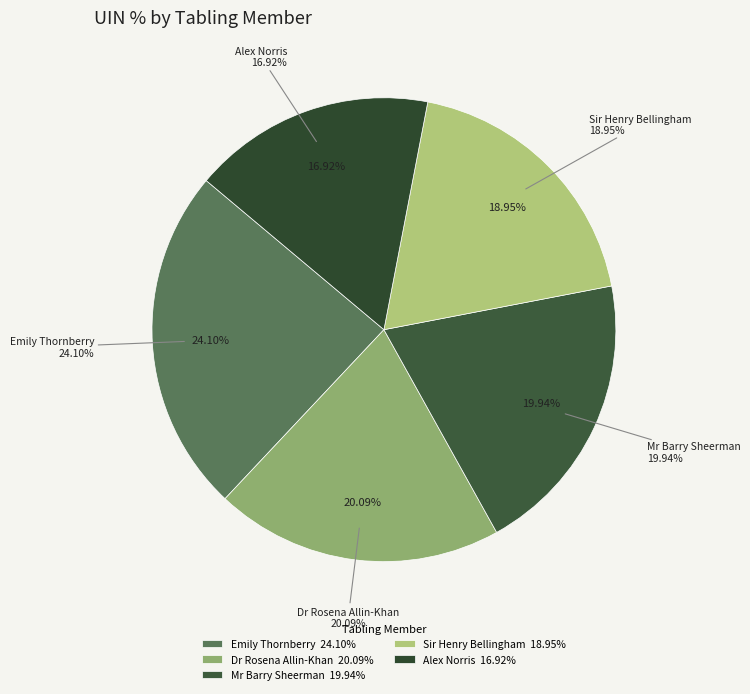

Rank the categories by value from highest to lowest.

Emily Thornberry, Dr Rosena Allin-Khan, Mr Barry Sheerman, Sir Henry Bellingham, Alex Norris